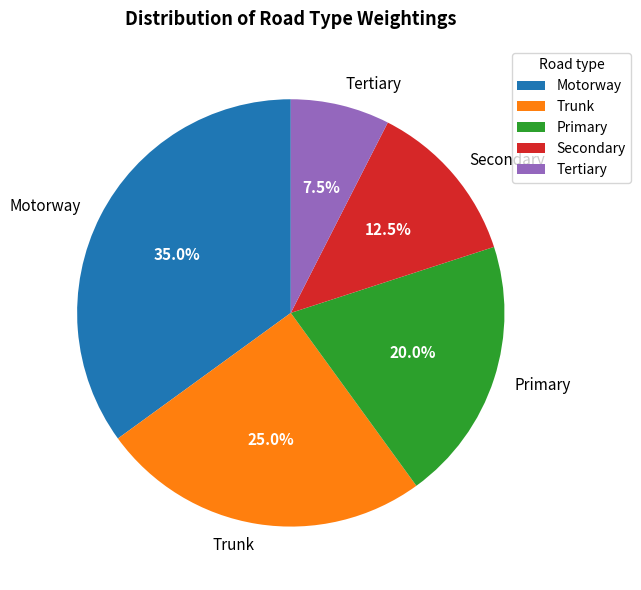

Count the number of slices in the pie.

5